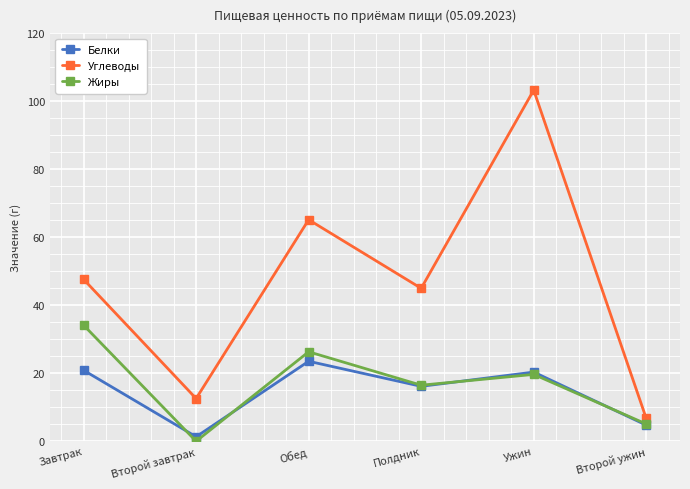

What is the label of the 1st point from the left?

Завтрак